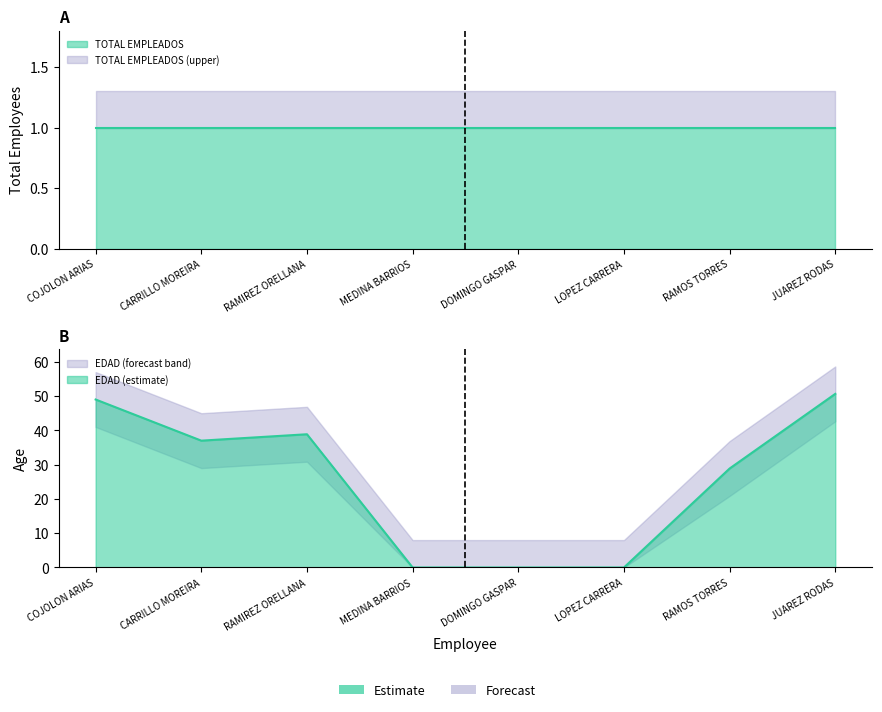

How many values are above zero?

5